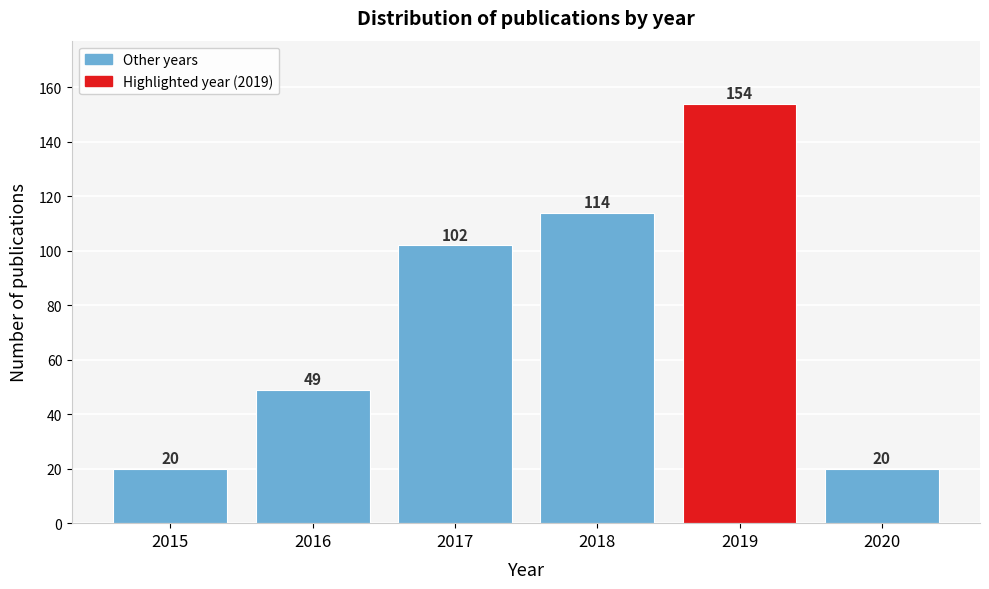

Reading left to right, extract all data points from this chart.

20	49	102	114	154	20